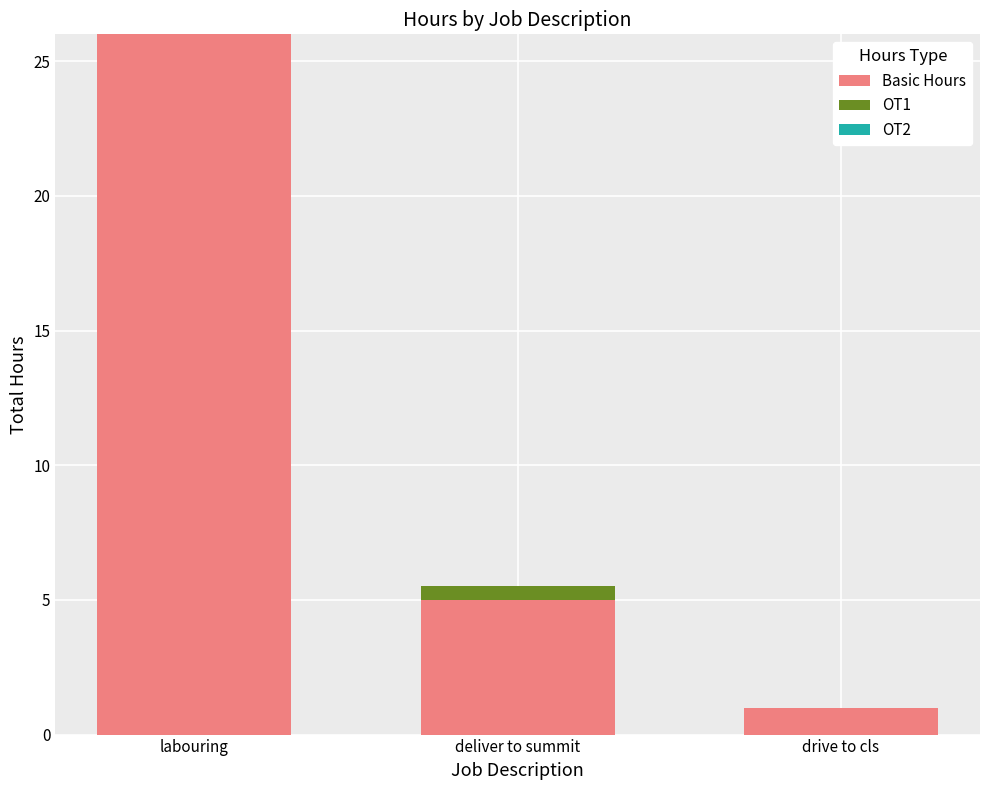

Reading right to left, list the values for the Basic Hours series.

drive to cls=1.0	deliver to summit=5.0	labouring=26.0